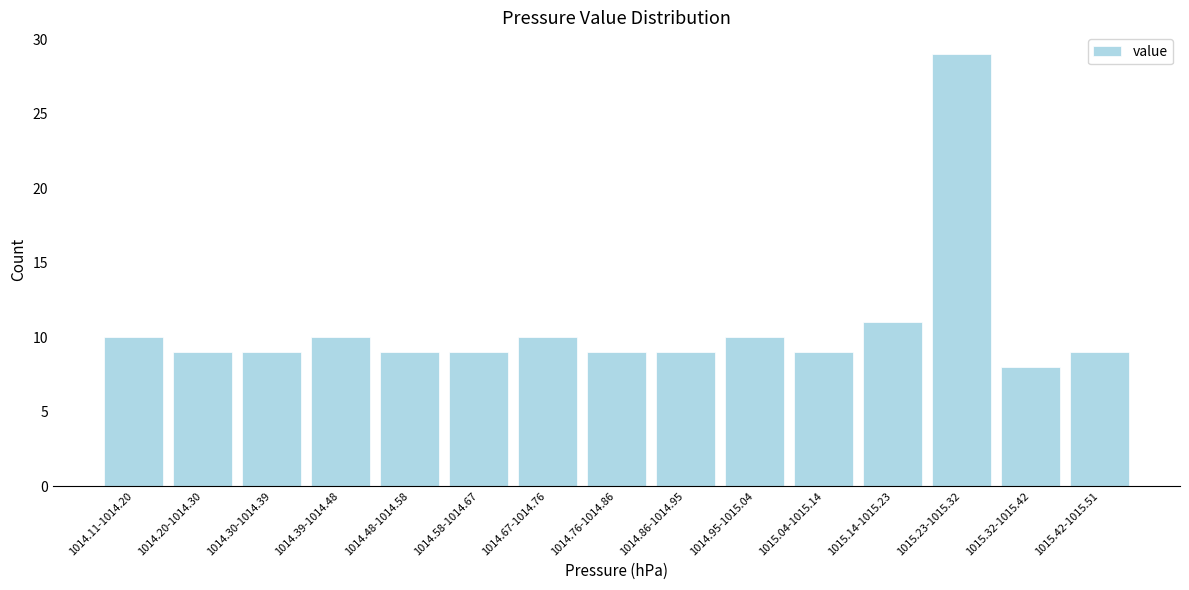

Reading left to right, transcribe all the data shown in this chart.

1014.11-1014.20=10	1014.20-1014.30=9	1014.30-1014.39=9	1014.39-1014.48=10	1014.48-1014.58=9	1014.58-1014.67=9	1014.67-1014.76=10	1014.76-1014.86=9	1014.86-1014.95=9	1014.95-1015.04=10	1015.04-1015.14=9	1015.14-1015.23=11	1015.23-1015.32=29	1015.32-1015.42=8	1015.42-1015.51=9